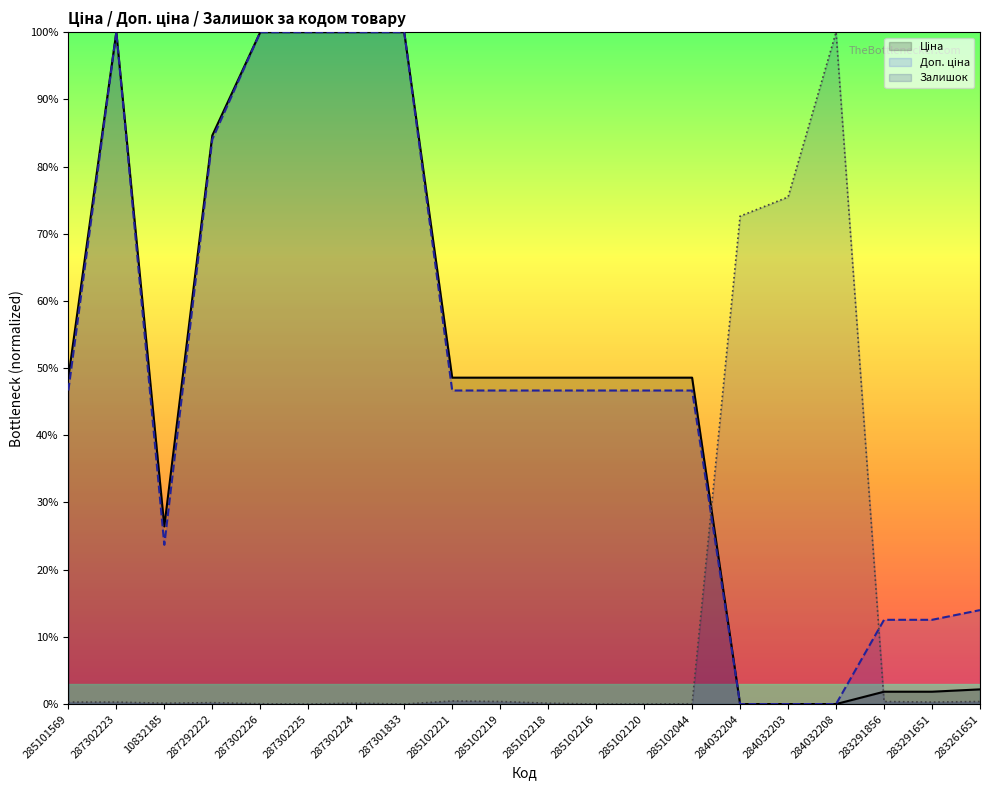

At how many categories does at least one series exceed 24?

17